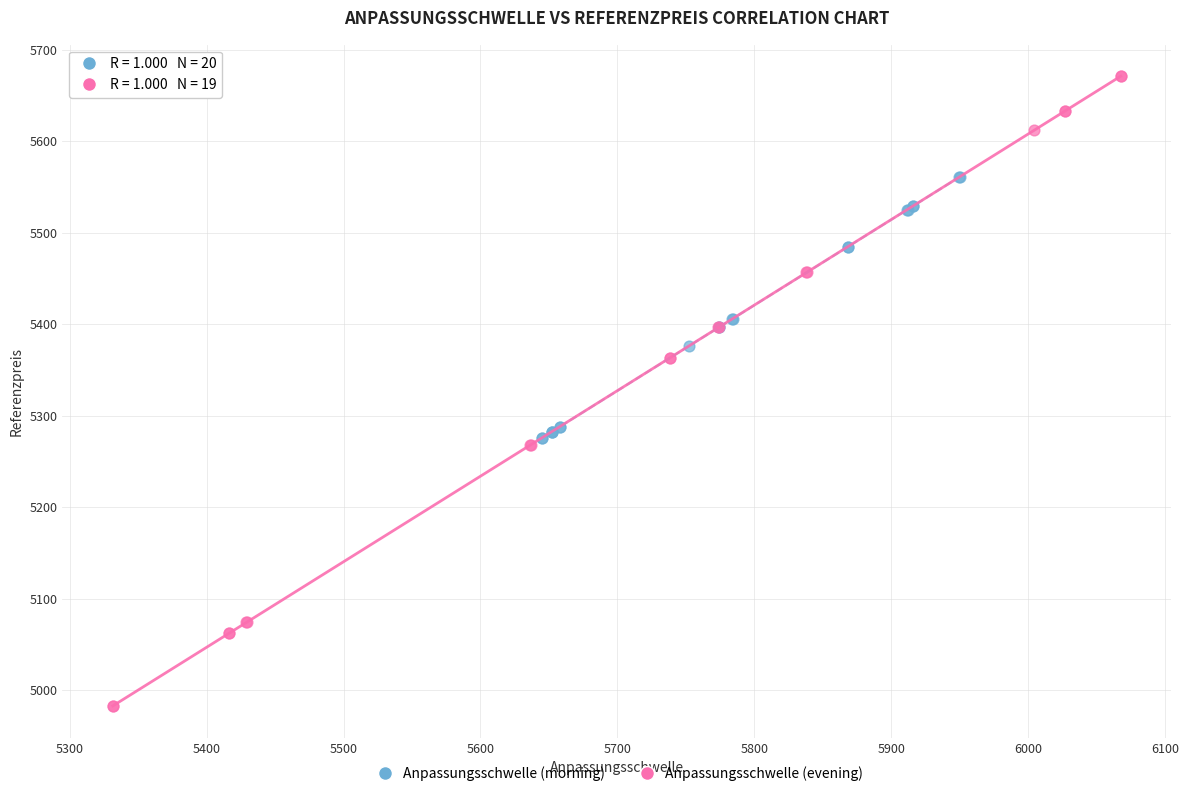

Which series contains the lowest Y value?

Anpassungsschwelle (evening)